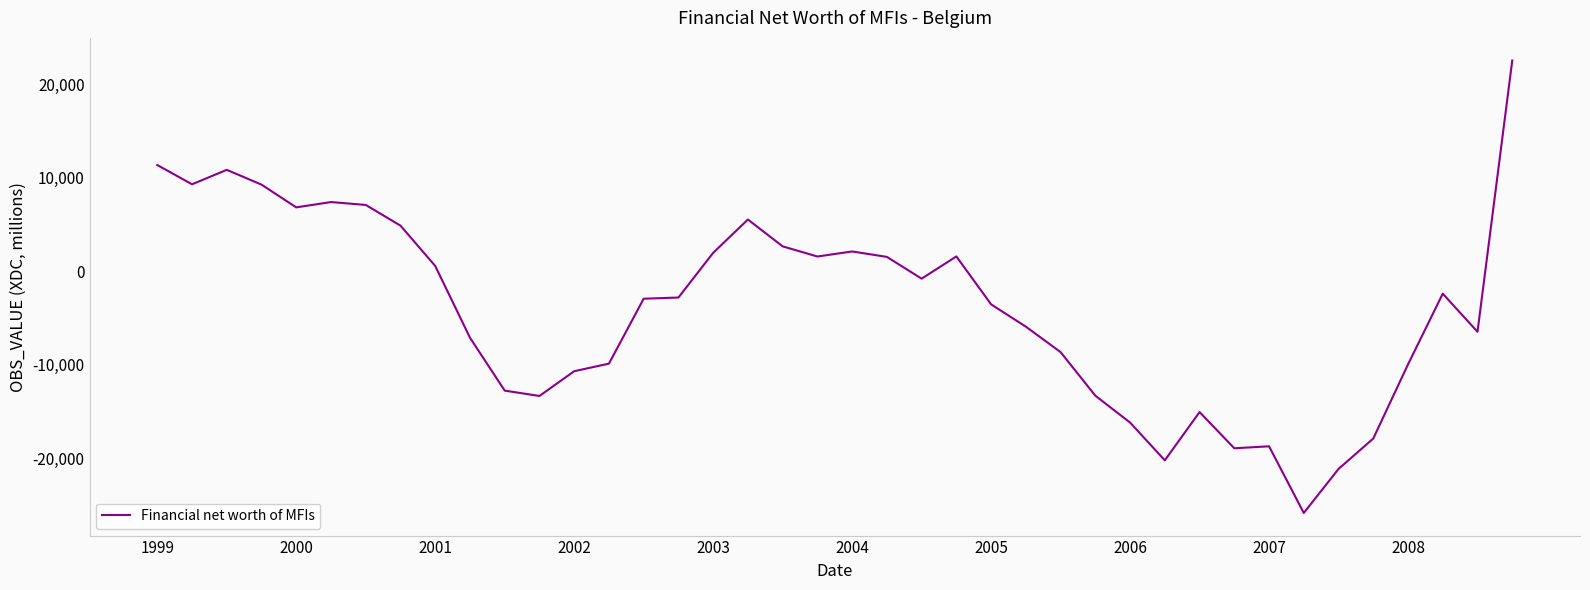

What is the smallest value displayed?

-25861.6